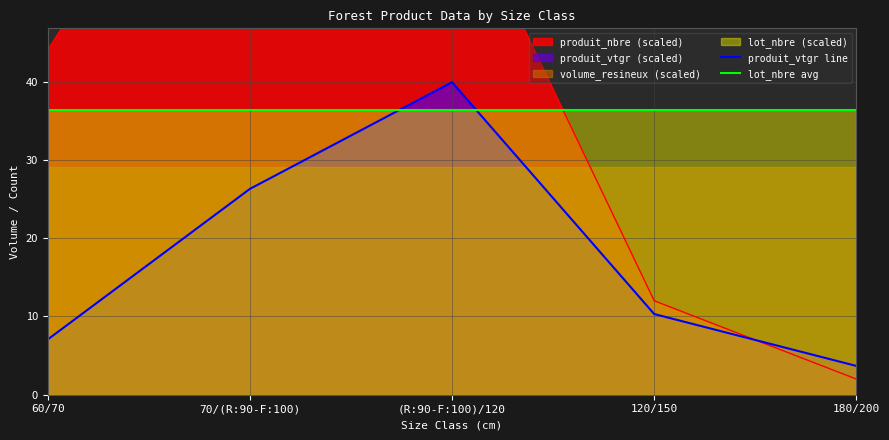

What is the value of the produit_vtgr point at the 1st from the left?

7.0